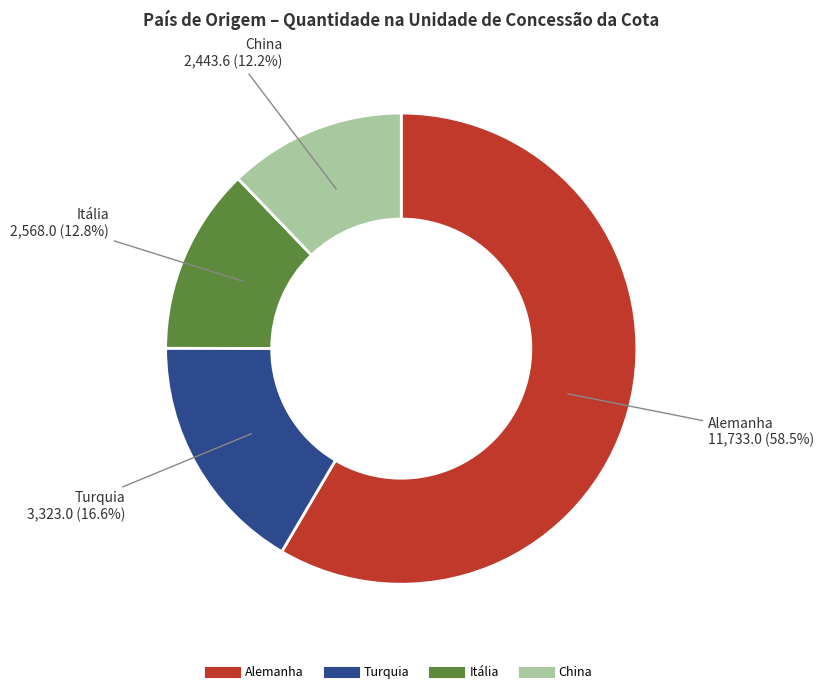

To the nearest percent, what is the difference between the largest and smallest slice percentages?

46%